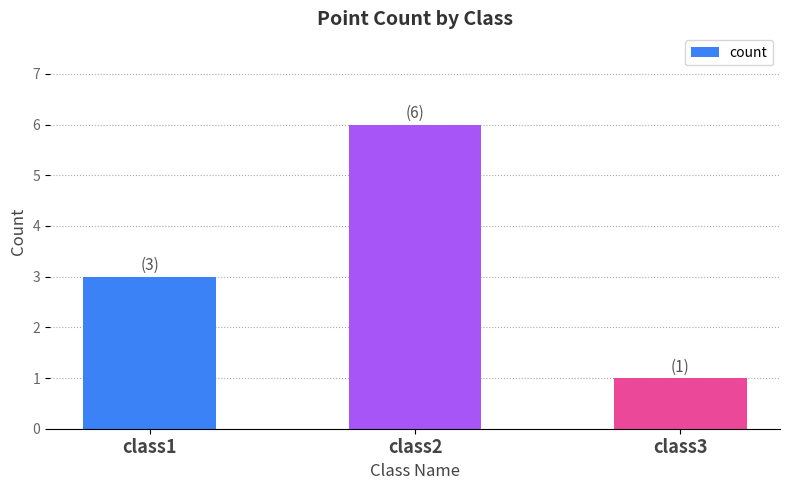

What is the difference between the maximum and minimum values?

5